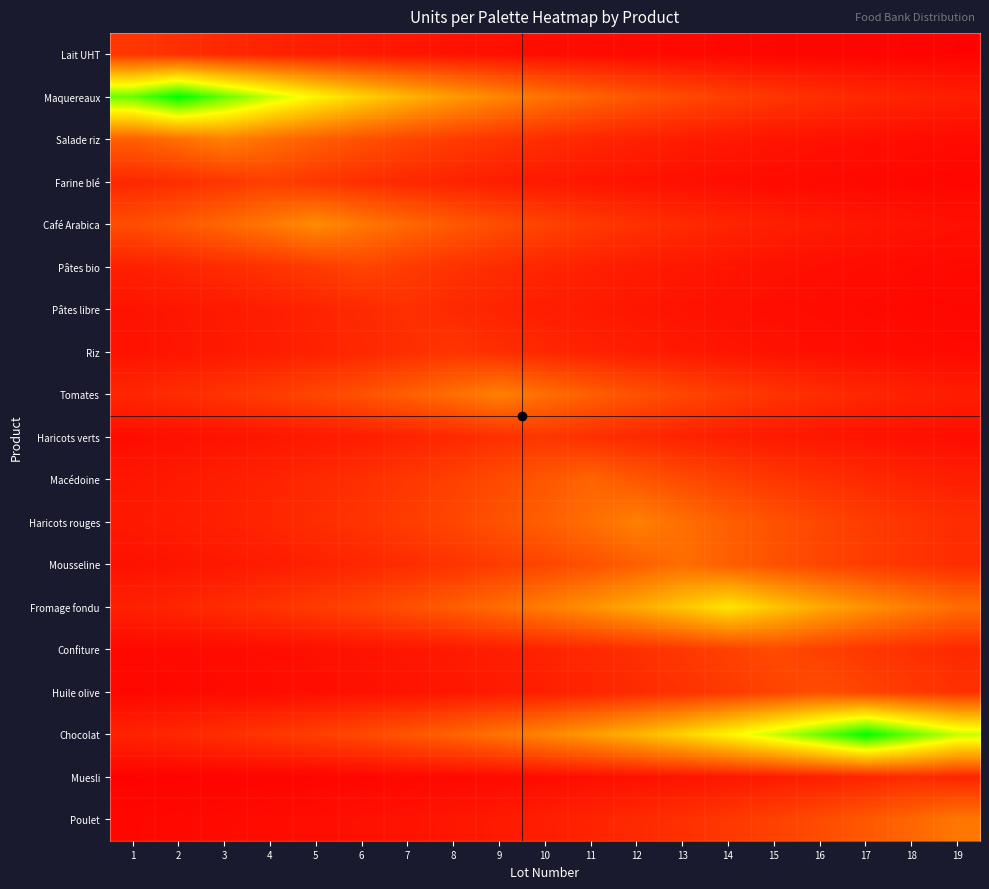

Reading left to right, transcribe all the data shown in this chart.

Lait UHT: 1=0.1	2=0.1	3=0.1	4=0.1	5=0.1	6=0.1	7=0.1	8=0.1	9=0.0	10=0.0	11=0.0	12=0.0	13=0.0	14=0.0	15=0.0	16=0.0	17=0.0	18=0.0	19=0.0
Maquereaux: 1=0.9	2=1.0	3=0.9	4=0.7	5=0.6	6=0.5	7=0.5	8=0.4	9=0.3	10=0.3	11=0.3	12=0.2	13=0.2	14=0.2	15=0.1	16=0.1	17=0.1	18=0.1	19=0.1
Salade riz: 1=0.2	2=0.3	3=0.3	4=0.3	5=0.2	6=0.2	7=0.2	8=0.2	9=0.1	10=0.1	11=0.1	12=0.1	13=0.1	14=0.1	15=0.1	16=0.0	17=0.0	18=0.0	19=0.0
Farine blé: 1=0.1	2=0.1	3=0.1	4=0.2	5=0.1	6=0.1	7=0.1	8=0.1	9=0.1	10=0.1	11=0.1	12=0.0	13=0.0	14=0.0	15=0.0	16=0.0	17=0.0	18=0.0	19=0.0
Café Arabica: 1=0.2	2=0.2	3=0.3	4=0.3	5=0.4	6=0.3	7=0.3	8=0.2	9=0.2	10=0.2	11=0.1	12=0.1	13=0.1	14=0.1	15=0.1	16=0.1	17=0.1	18=0.1	19=0.0
Pâtes bio: 1=0.1	2=0.1	3=0.1	4=0.1	5=0.2	6=0.2	7=0.2	8=0.1	9=0.1	10=0.1	11=0.1	12=0.1	13=0.1	14=0.1	15=0.0	16=0.0	17=0.0	18=0.0	19=0.0
Pâtes libre: 1=0.1	2=0.1	3=0.1	4=0.1	5=0.1	6=0.1	7=0.1	8=0.1	9=0.1	10=0.1	11=0.1	12=0.1	13=0.1	14=0.0	15=0.0	16=0.0	17=0.0	18=0.0	19=0.0
Riz: 1=0.0	2=0.1	3=0.1	4=0.1	5=0.1	6=0.1	7=0.1	8=0.1	9=0.1	10=0.1	11=0.1	12=0.1	13=0.1	14=0.1	15=0.0	16=0.0	17=0.0	18=0.0	19=0.0
Tomates: 1=0.1	2=0.1	3=0.1	4=0.2	5=0.2	6=0.2	7=0.2	8=0.3	9=0.3	10=0.3	11=0.2	12=0.2	13=0.2	14=0.2	15=0.1	16=0.1	17=0.1	18=0.1	19=0.1
Haricots verts: 1=0.0	2=0.0	3=0.1	4=0.1	5=0.1	6=0.1	7=0.1	8=0.1	9=0.1	10=0.1	11=0.1	12=0.1	13=0.1	14=0.1	15=0.1	16=0.1	17=0.1	18=0.0	19=0.0
Macédoine: 1=0.1	2=0.1	3=0.1	4=0.1	5=0.1	6=0.1	7=0.1	8=0.2	9=0.2	10=0.2	11=0.3	12=0.2	13=0.2	14=0.2	15=0.1	16=0.1	17=0.1	18=0.1	19=0.1
Haricots rouges: 1=0.1	2=0.1	3=0.1	4=0.1	5=0.1	6=0.1	7=0.2	8=0.2	9=0.2	10=0.2	11=0.3	12=0.3	13=0.3	14=0.2	15=0.2	16=0.2	17=0.2	18=0.1	19=0.1
Mousseline: 1=0.0	2=0.1	3=0.1	4=0.1	5=0.1	6=0.1	7=0.1	8=0.1	9=0.2	10=0.2	11=0.2	12=0.2	13=0.3	14=0.2	15=0.2	16=0.2	17=0.2	18=0.1	19=0.1
Fromage fondu: 1=0.1	2=0.1	3=0.1	4=0.1	5=0.2	6=0.2	7=0.2	8=0.2	9=0.3	10=0.3	11=0.4	12=0.4	13=0.5	14=0.6	15=0.5	16=0.4	17=0.4	18=0.3	19=0.3
Confiture: 1=0.0	2=0.0	3=0.0	4=0.0	5=0.0	6=0.1	7=0.1	8=0.1	9=0.1	10=0.1	11=0.1	12=0.1	13=0.1	14=0.2	15=0.2	16=0.2	17=0.1	18=0.1	19=0.1
Huile olive: 1=0.0	2=0.0	3=0.0	4=0.0	5=0.0	6=0.0	7=0.1	8=0.1	9=0.1	10=0.1	11=0.1	12=0.1	13=0.1	14=0.2	15=0.2	16=0.2	17=0.2	18=0.2	19=0.1
Chocolat: 1=0.1	2=0.1	3=0.1	4=0.1	5=0.2	6=0.2	7=0.2	8=0.3	9=0.3	10=0.3	11=0.4	12=0.5	13=0.5	14=0.6	15=0.7	16=0.9	17=1.0	18=0.9	19=0.7
Muesli: 1=0.0	2=0.0	3=0.0	4=0.0	5=0.0	6=0.0	7=0.0	8=0.0	9=0.0	10=0.0	11=0.0	12=0.0	13=0.1	14=0.1	15=0.1	16=0.1	17=0.1	18=0.1	19=0.1
Poulet: 1=0.0	2=0.0	3=0.0	4=0.0	5=0.0	6=0.0	7=0.1	8=0.1	9=0.1	10=0.1	11=0.1	12=0.1	13=0.1	14=0.1	15=0.2	16=0.2	17=0.2	18=0.3	19=0.3